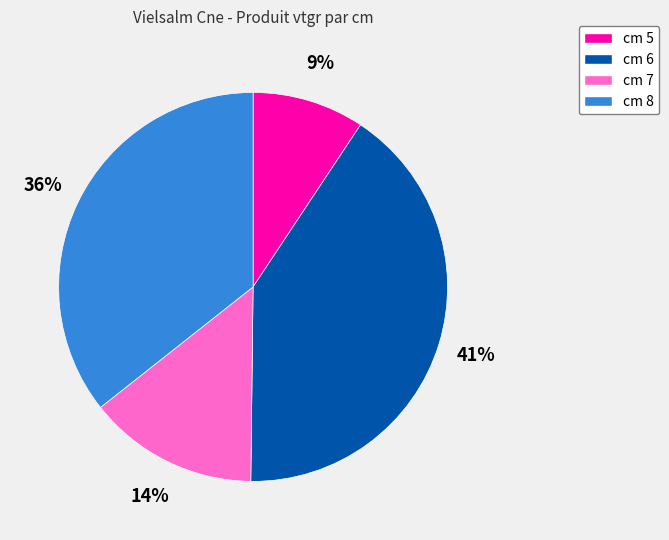

Is it true that cm 5 is 2% of the pie?

False